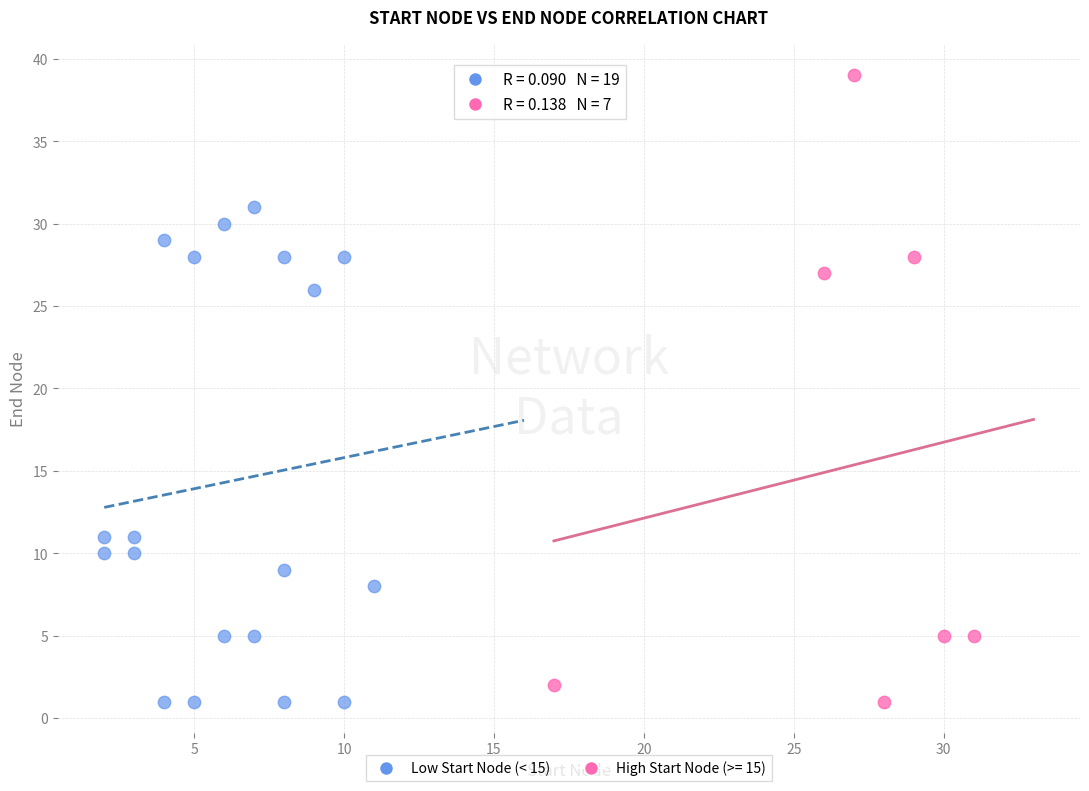

Which series contains the highest Y value?

High Start Node (>= 15)